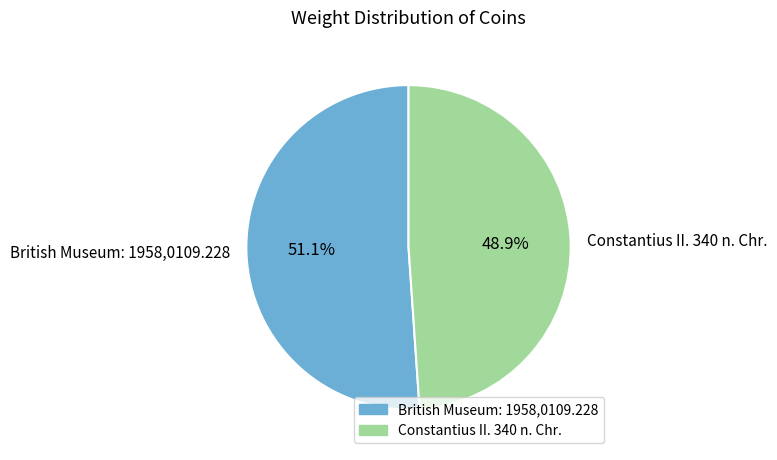

To the nearest percent, what is the combined percentage of Constantius II. 340 n. Chr. and British Museum: 1958,0109.228?

100%